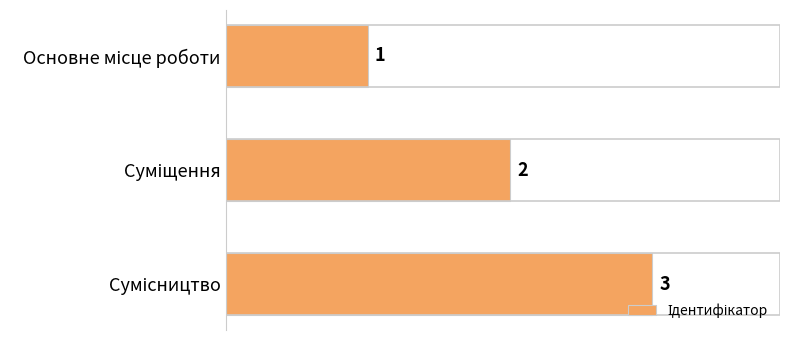

Count the values in the range 1 to 3.

3